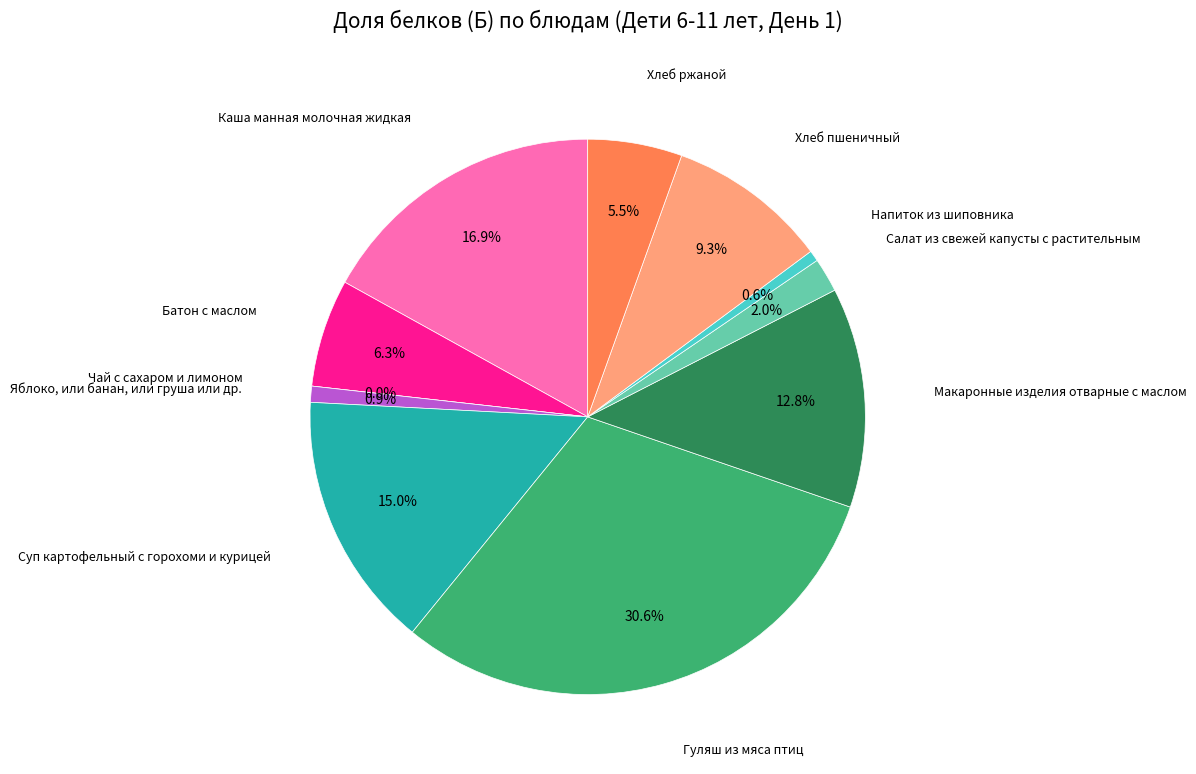

To the nearest percent, what is the combined percentage of Напиток из шиповника and Чай с сахаром и лимоном?

1%